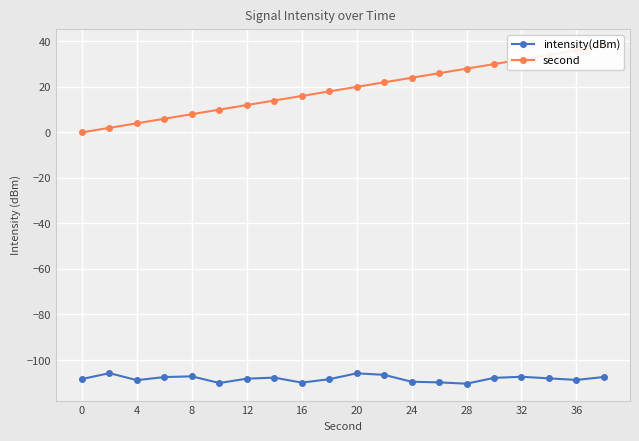

What is the difference between the intensity(dBm) values at 24 and 32?

2.2